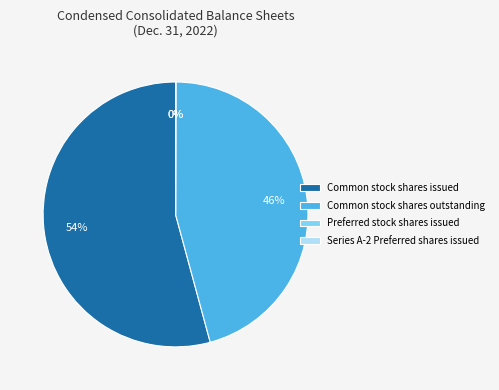

To the nearest percent, what is the difference between the largest and smallest slice percentages?

54%